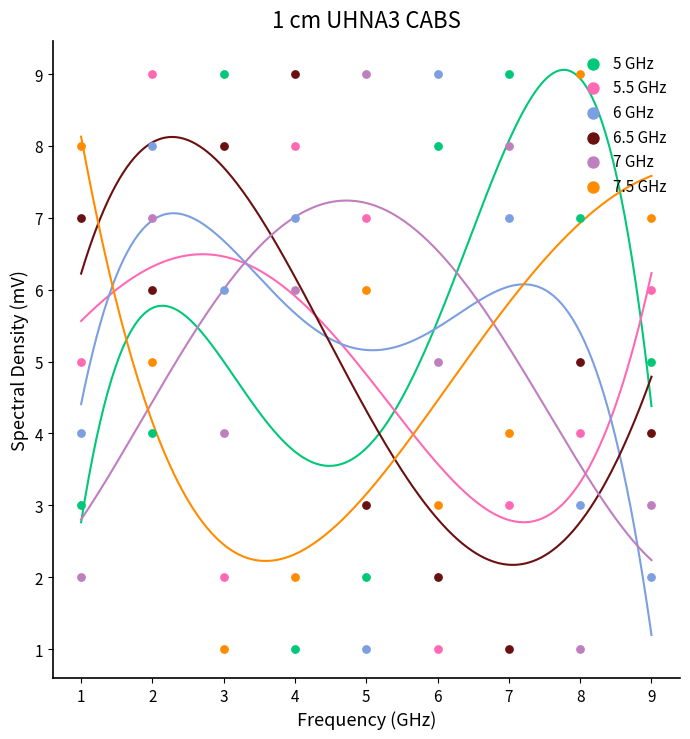

What are all the series names shown in the legend?

5 GHz, 5.5 GHz, 6 GHz, 6.5 GHz, 7 GHz, 7.5 GHz